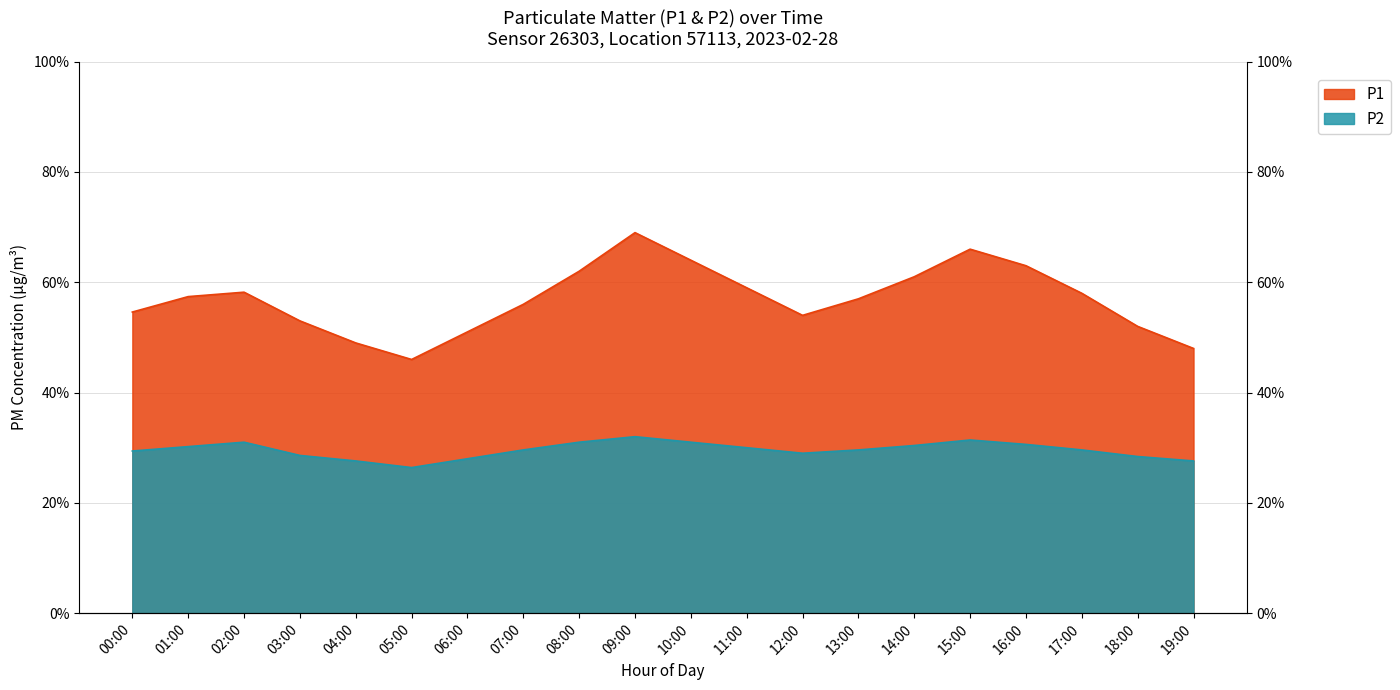

True or false: P2 and P1 intersect in this chart.

False